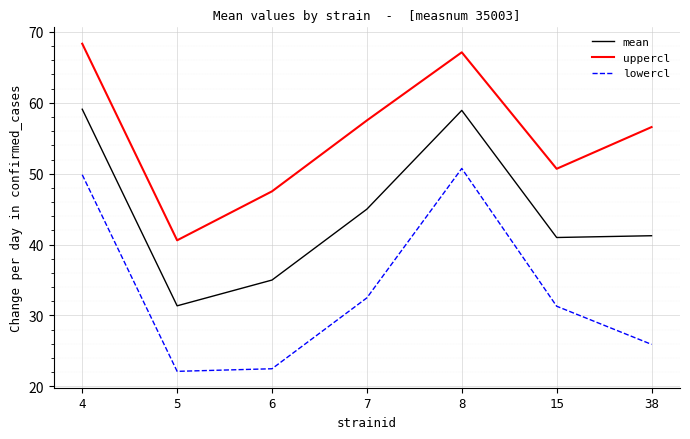

Does the chart display data point markers on the line(s)?

No